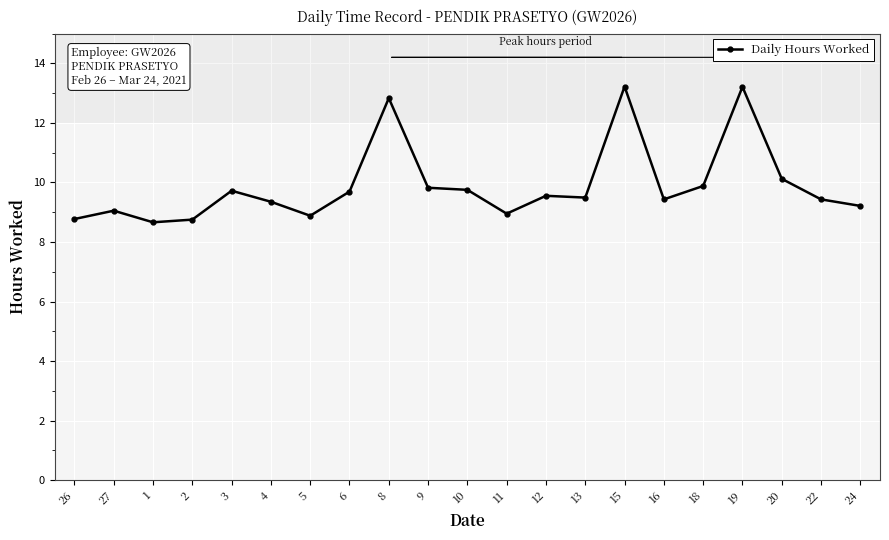

What is the sum of all values?

207.8